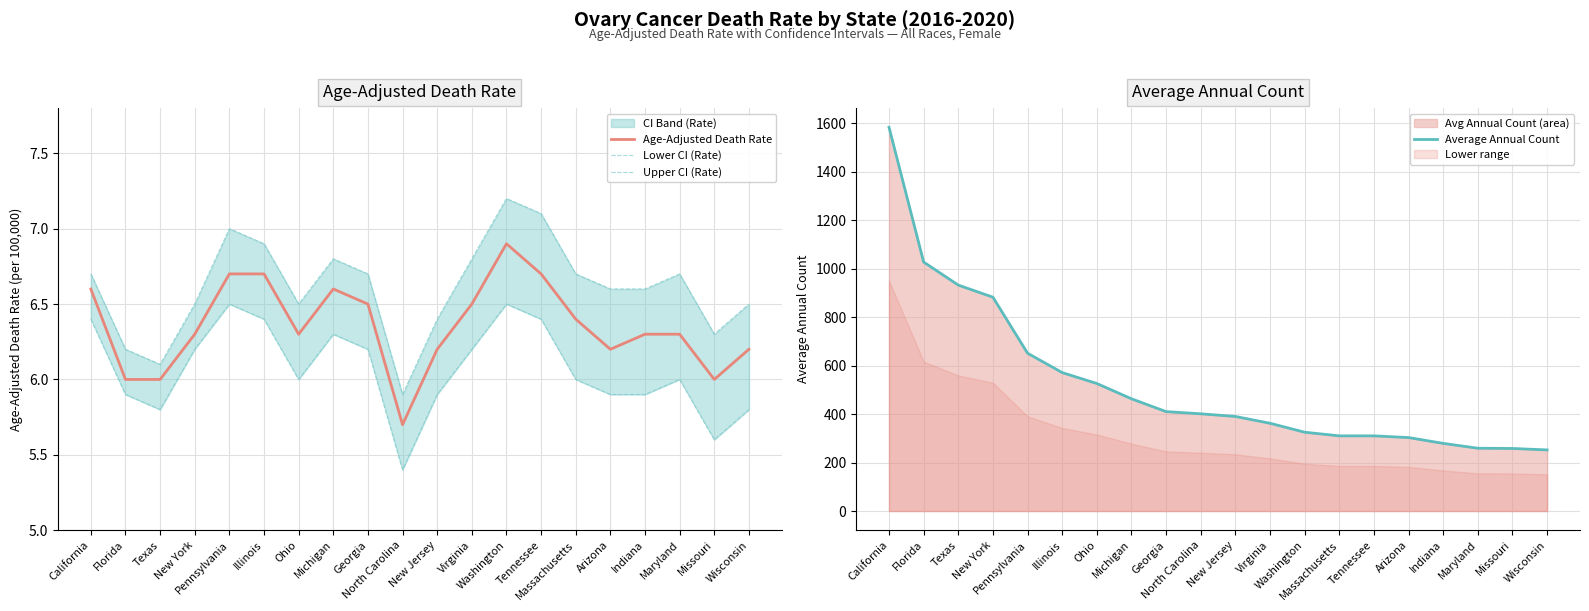

Which has a higher value, Michigan or Ohio?

Michigan